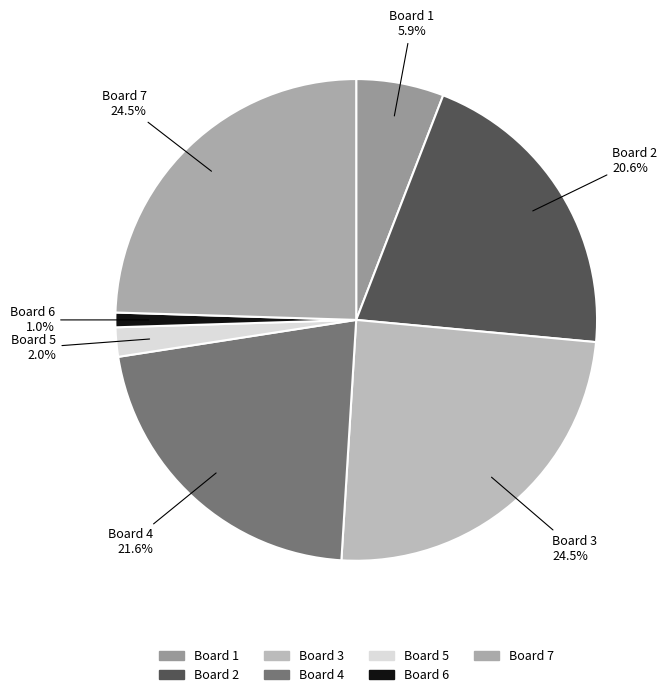

How many slices are in this pie chart?

7